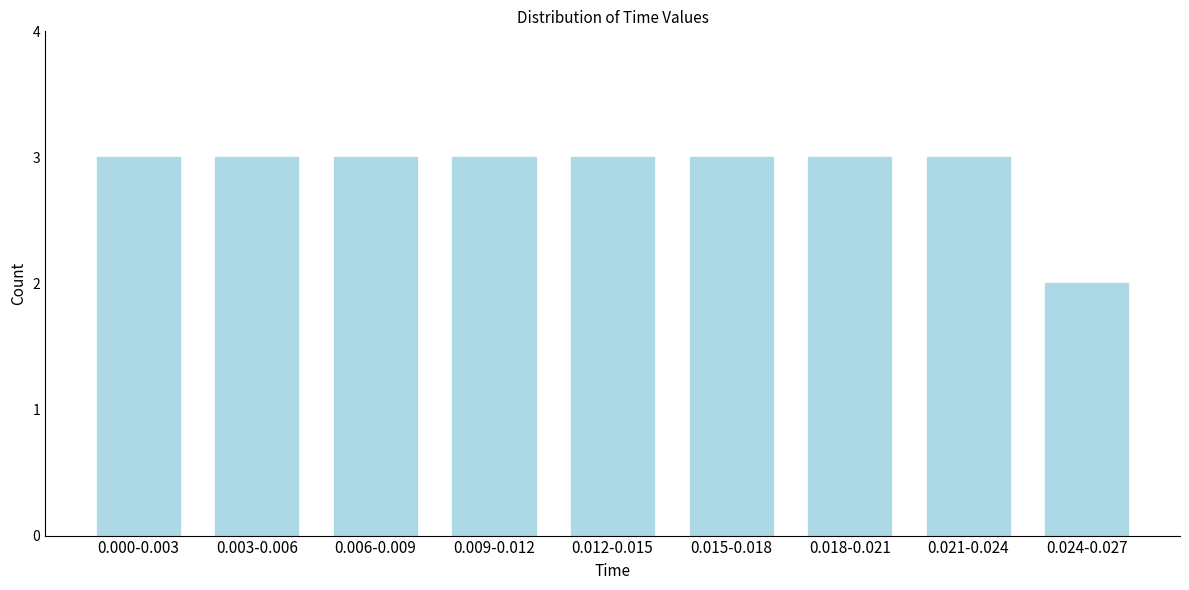

Reading right to left, transcribe all the data shown in this chart.

2	3	3	3	3	3	3	3	3